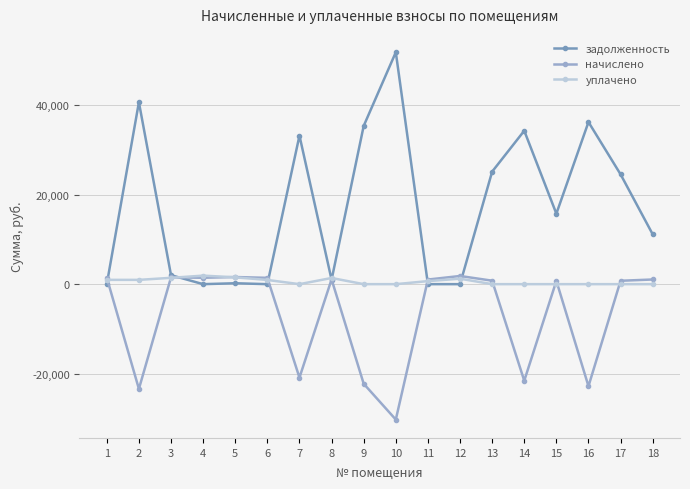

List the series in order of their overall mean, lowest first.

начислено, уплачено, задолженность